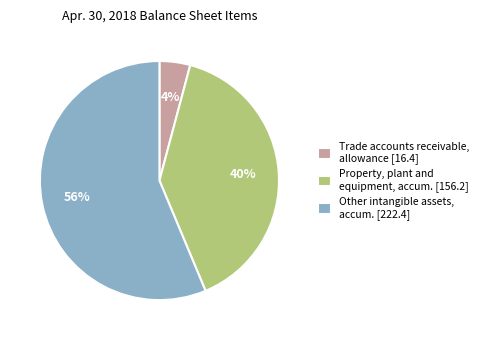

Is the sum of Property, plant and equipment, accum. [156.2] and Other intangible assets, accum. [222.4] greater than half?

Yes